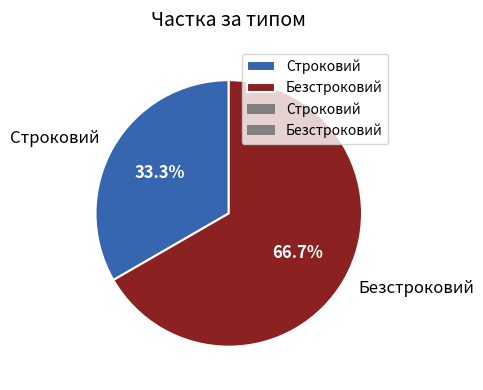

Count the number of slices in the pie.

2